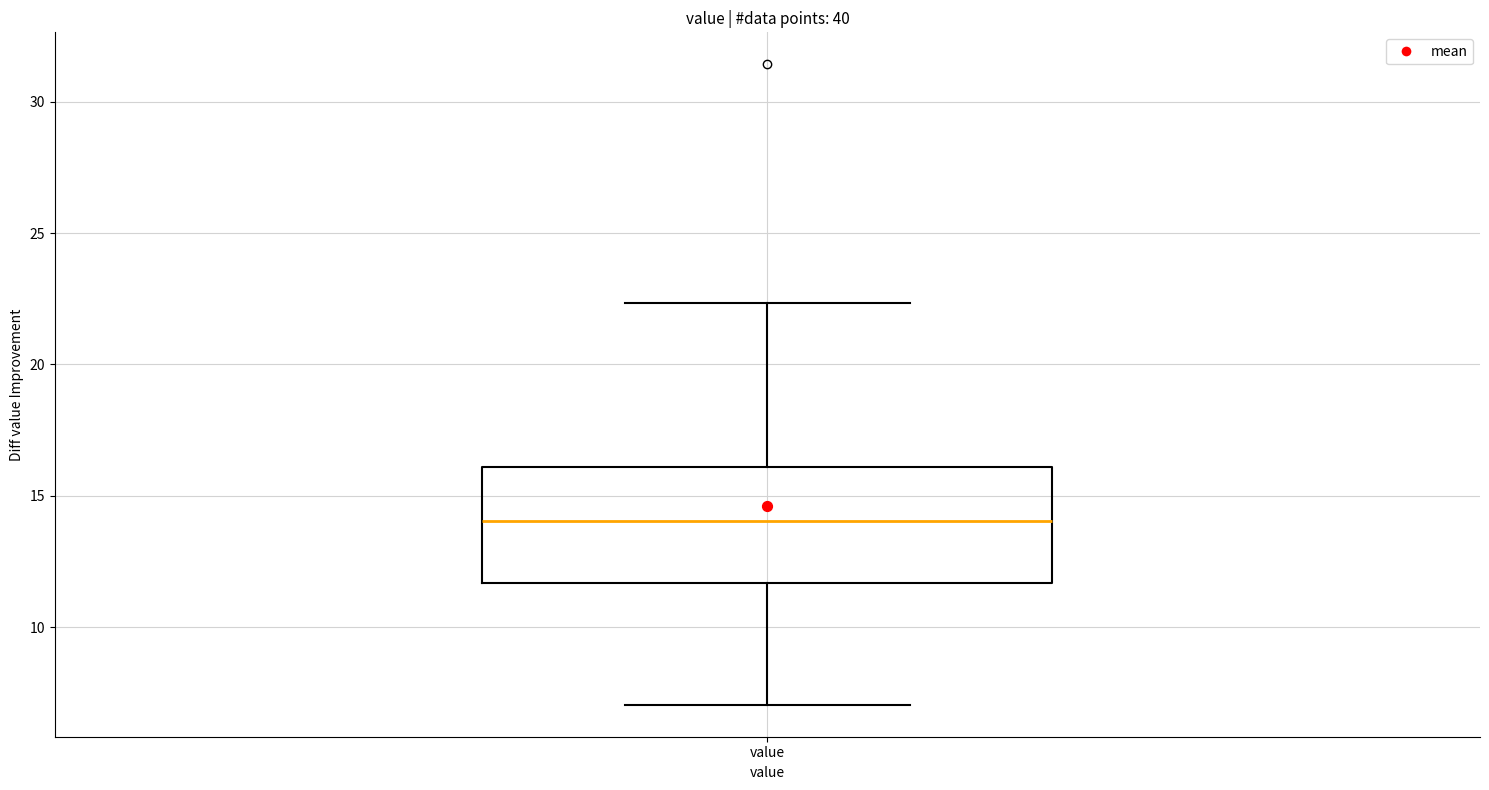

Where is the lower edge of the box for value on the y-axis? The values are not printed on the chart, so give them approximately, as read against the axis.

11.5